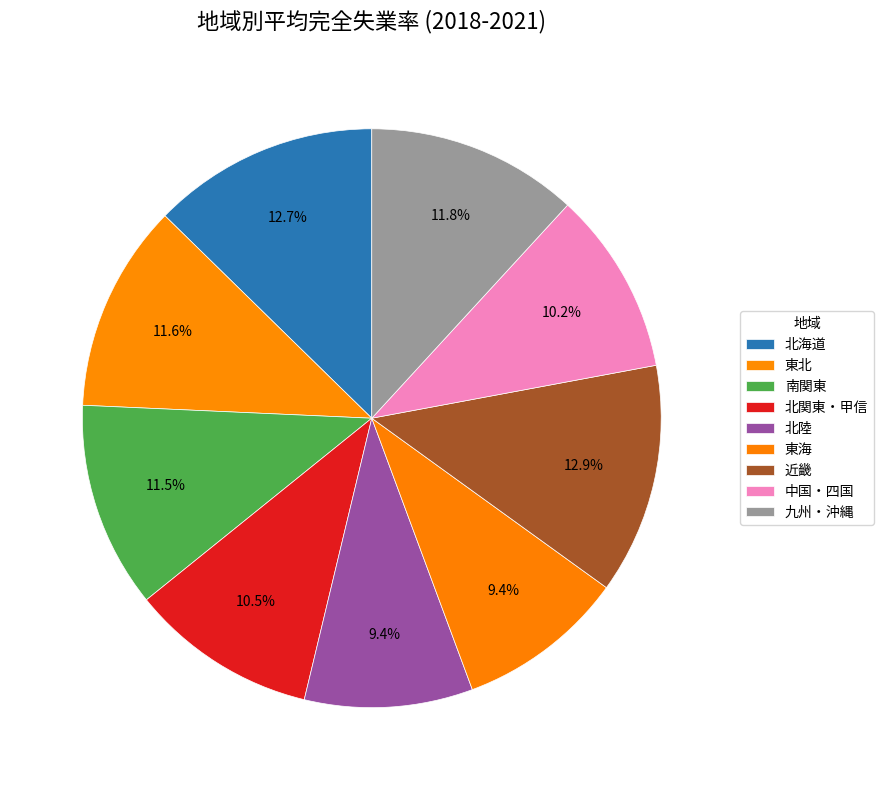

Count the number of slices in the pie.

9